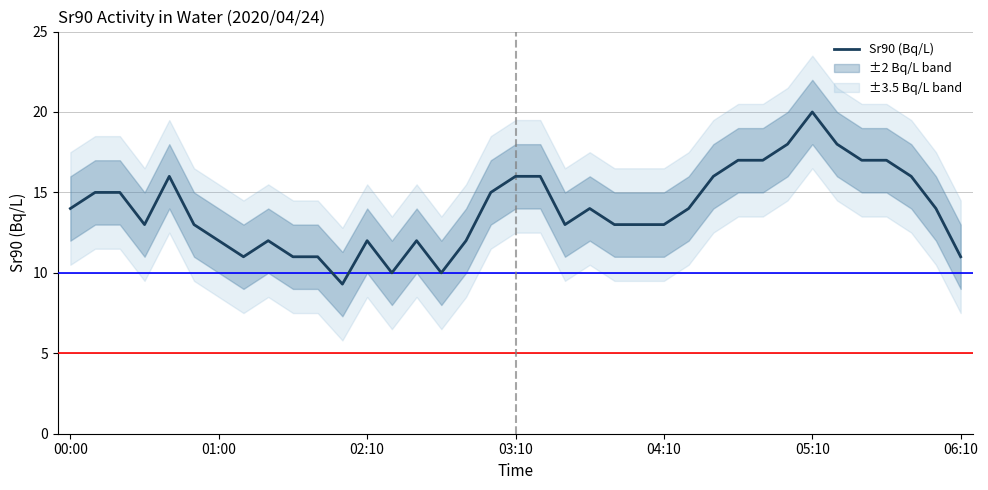

What is the greatest value displayed?

20.0